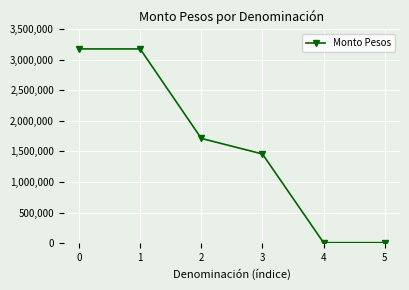

Reading left to right, extract all data points from this chart.

0=3178496	1=3178496	2=1713490	3=1458591	4=6415	5=6415